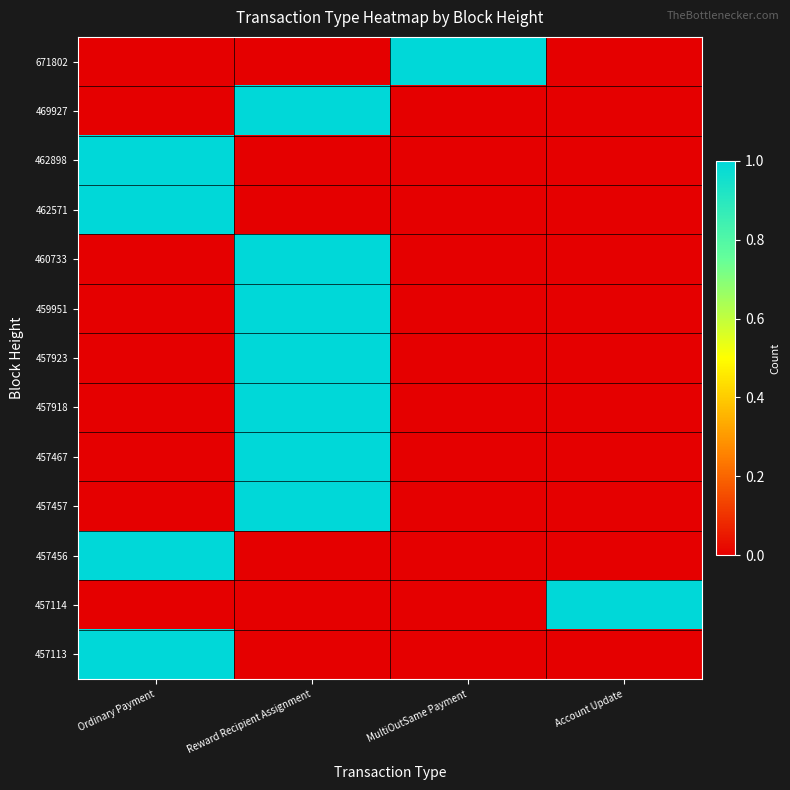

What is the difference between the highest and lowest values at Reward Recipient Assignment?

1